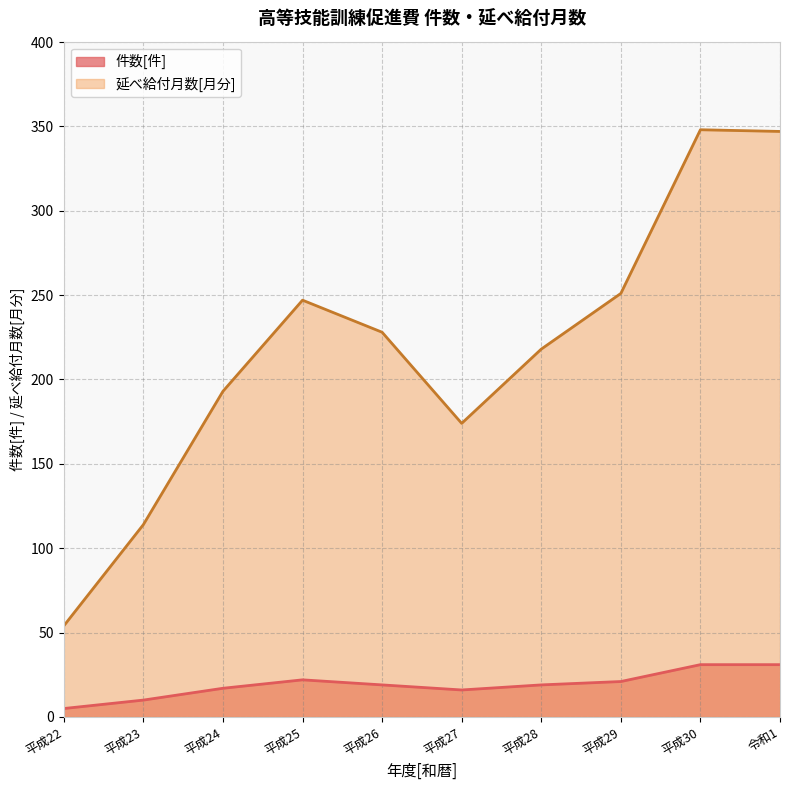

Reading left to right, extract all data points from this chart.

件数[件]: 5	10	17	22	19	16	19	21	31	31
延べ給付月数[月分]: 54	114	193	247	228	174	218	251	348	347